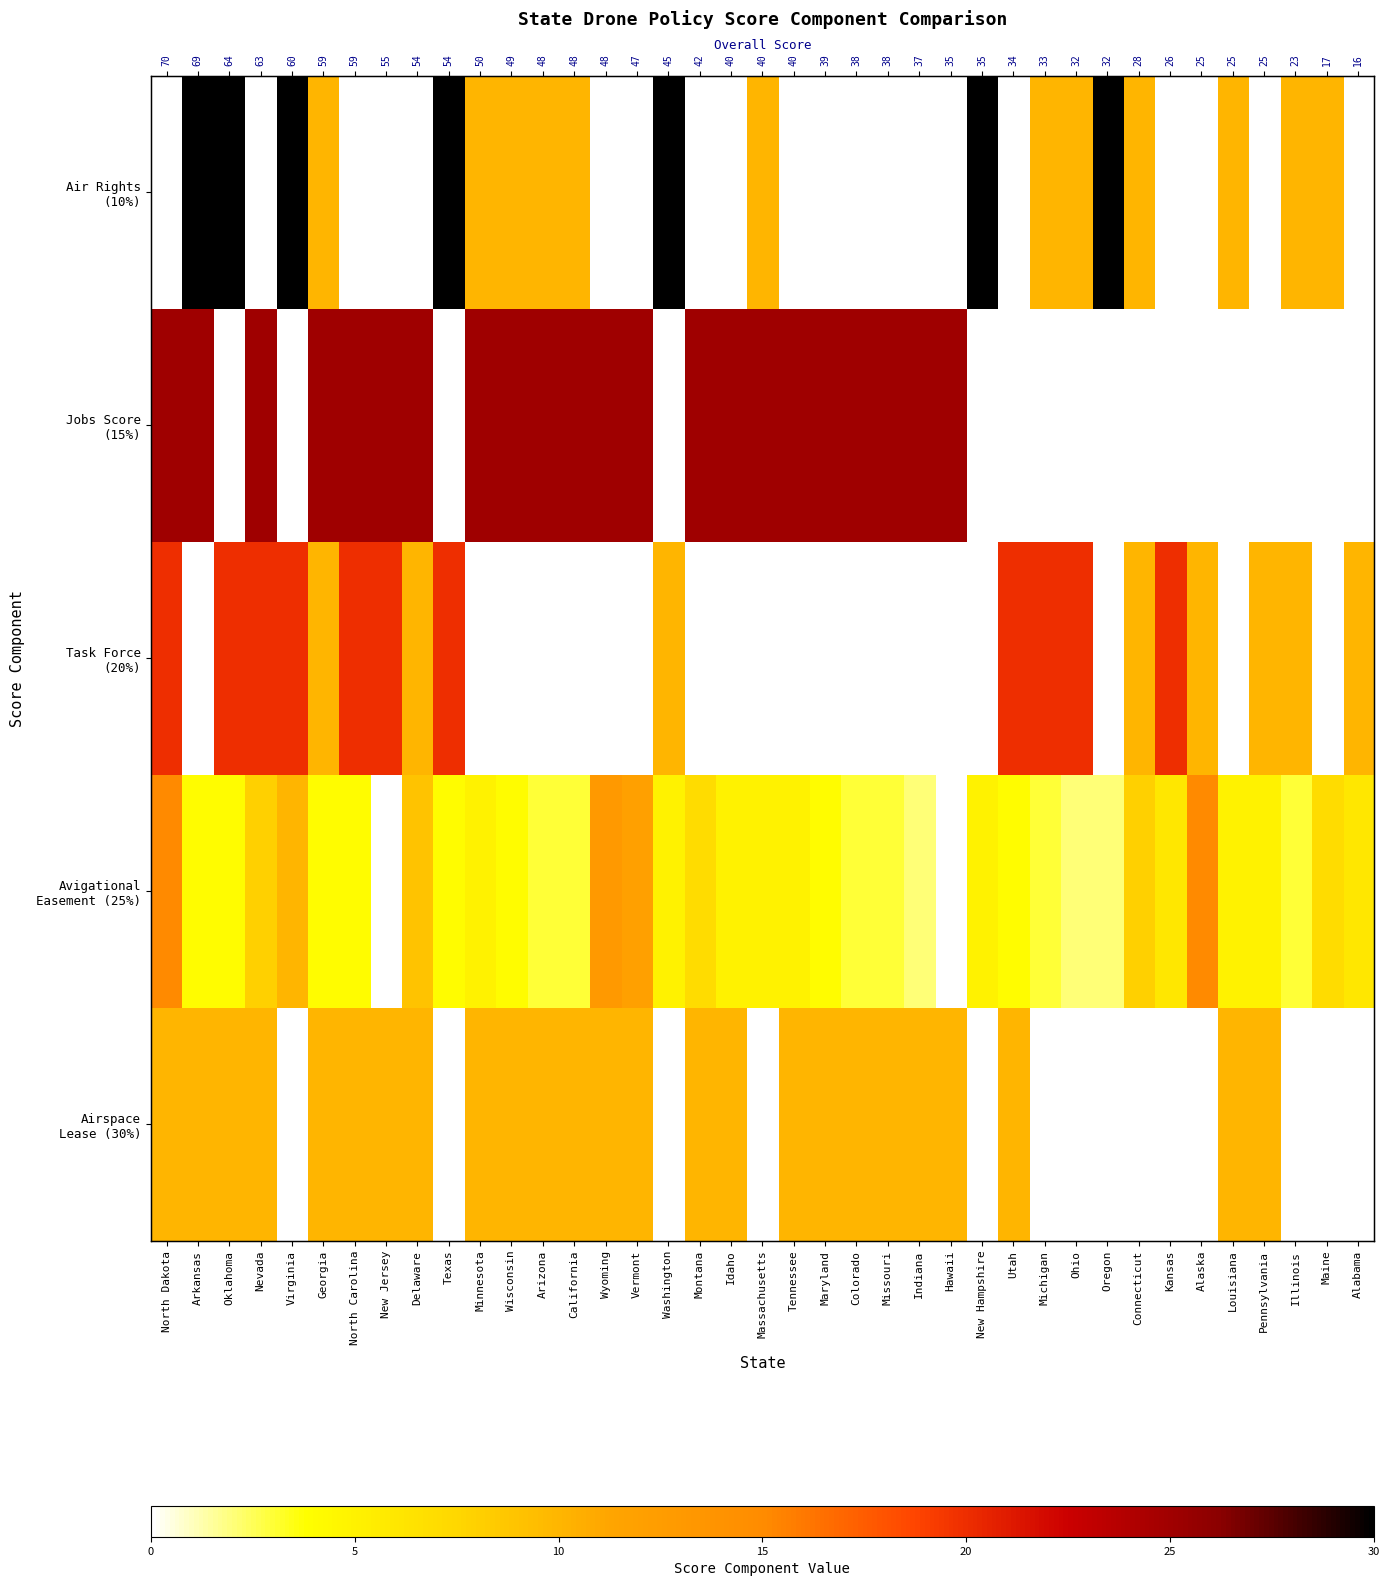

How many Air Rights (10%) values are between 0 and 10?

32